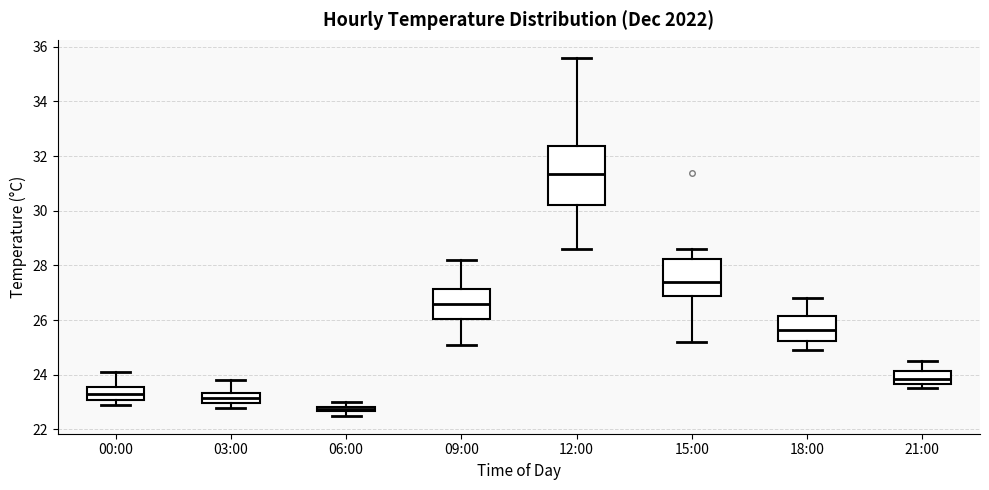

Which box has the lowest median line?

06:00